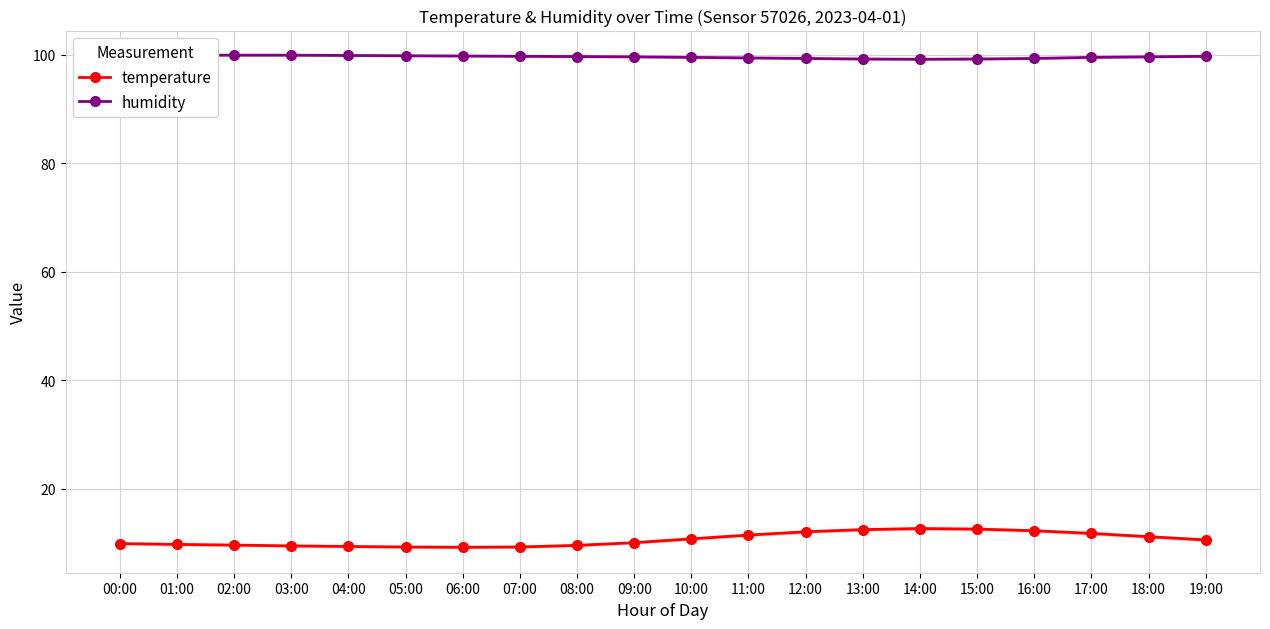

Rank the series by their maximum value, from lowest to highest.

temperature, humidity